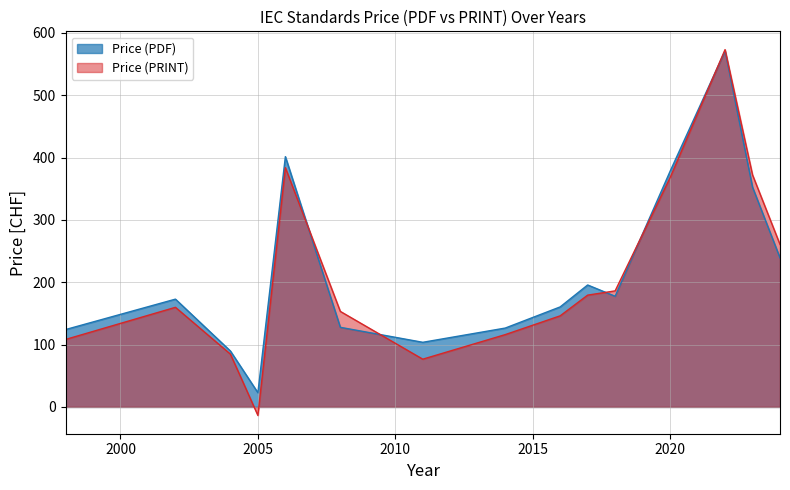

What is the label of the 14th point from the left?

2017